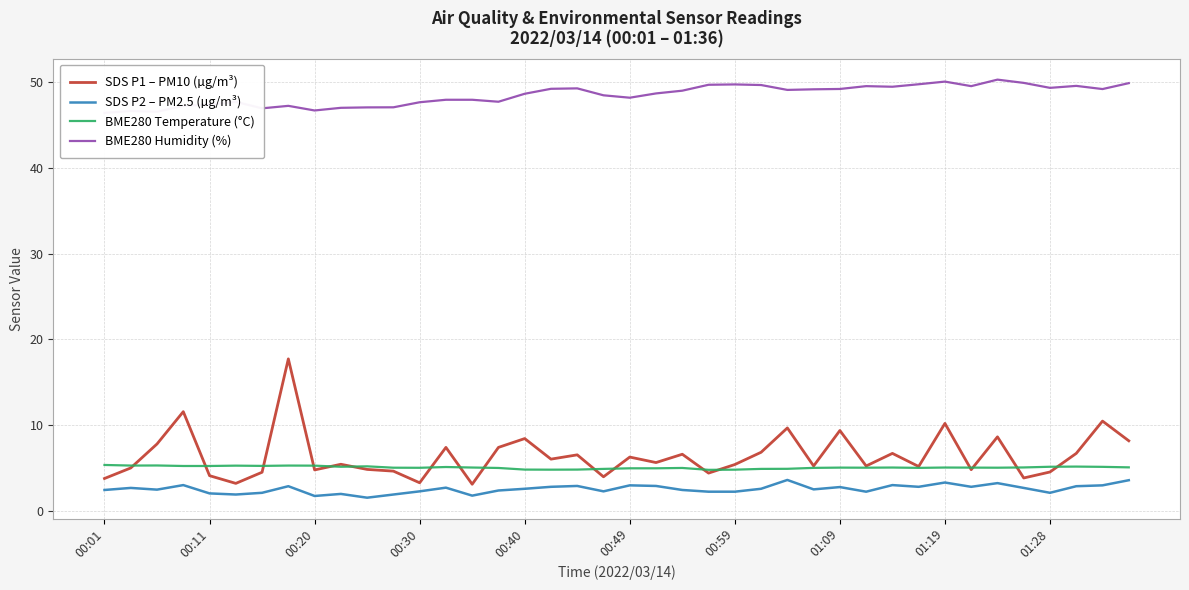

Reading right to left, extract all data points from this chart.

SDS P1 – PM10 (µg/m³): 8.2	10.5	6.7	4.5	3.8	8.6	4.8	10.2	5.2	6.7	5.2	9.4	5.2	9.7	6.8	5.4	4.4	6.6	5.6	6.3	4.0	6.5	6.0	8.4	7.4	3.1	7.4	3.3	4.6	4.8	5.4	4.8	17.7	4.5	3.2	4.1	11.6	7.8	5.0	3.8
SDS P2 – PM2.5 (µg/m³): 3.6	3.0	2.9	2.1	2.7	3.2	2.8	3.3	2.8	3.0	2.2	2.8	2.5	3.6	2.6	2.2	2.2	2.4	2.9	3.0	2.3	2.9	2.8	2.6	2.4	1.8	2.7	2.3	1.9	1.5	2.0	1.7	2.9	2.1	1.9	2.0	3.0	2.5	2.7	2.4
BME280 Temperature (°C): 5.1	5.1	5.2	5.1	5.1	5.0	5.0	5.0	5.0	5.0	5.0	5.0	5.0	4.9	4.9	4.8	4.8	5.0	5.0	5.0	4.9	4.8	4.8	4.8	5.0	5.0	5.1	5.0	5.0	5.2	5.1	5.3	5.3	5.2	5.3	5.2	5.2	5.3	5.3	5.3
BME280 Humidity (%): 49.9	49.2	49.6	49.4	49.9	50.3	49.6	50.1	49.8	49.5	49.6	49.2	49.2	49.1	49.7	49.8	49.7	49.0	48.7	48.2	48.5	49.3	49.2	48.7	47.7	48.0	48.0	47.7	47.1	47.1	47.0	46.7	47.3	47.0	47.7	47.4	47.3	46.6	46.7	46.4